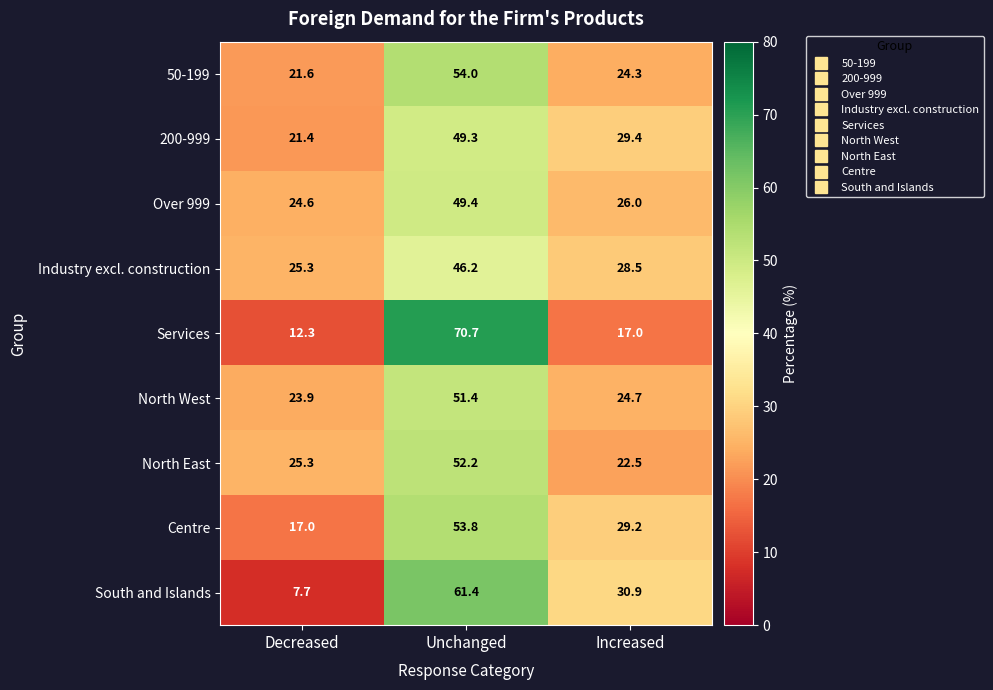

What is the greatest value displayed?

70.7